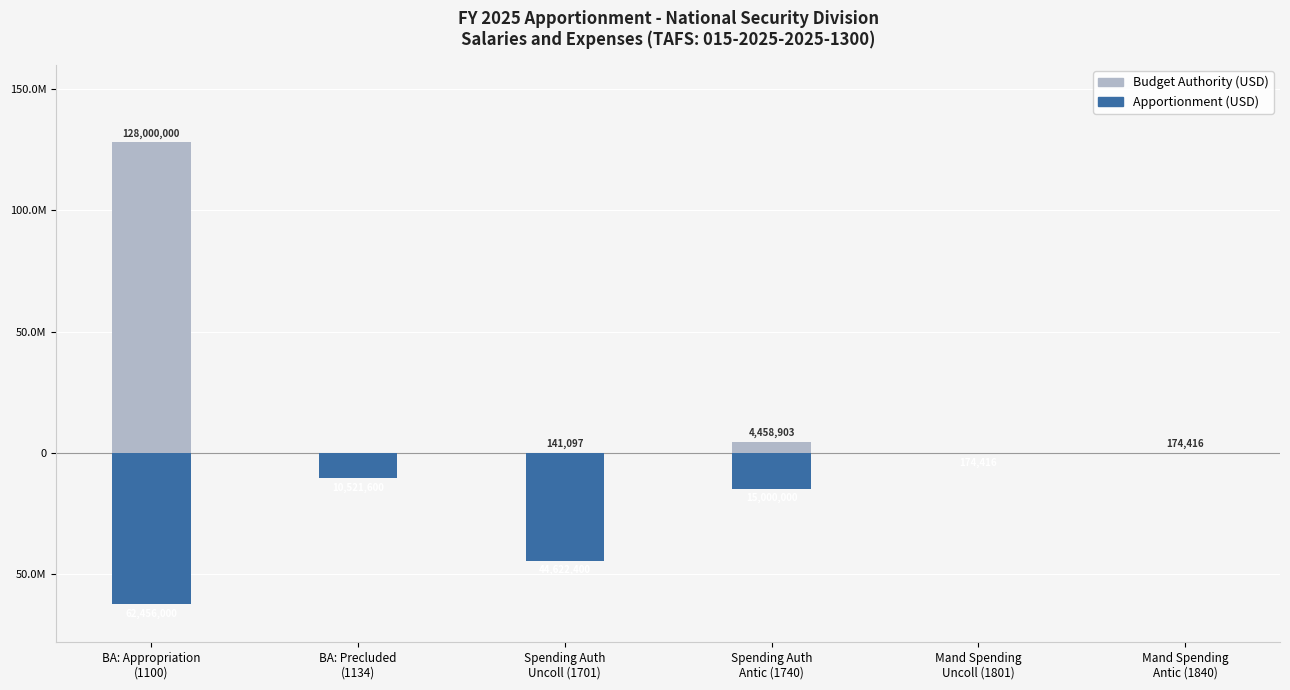

How many bars are there in total?

12